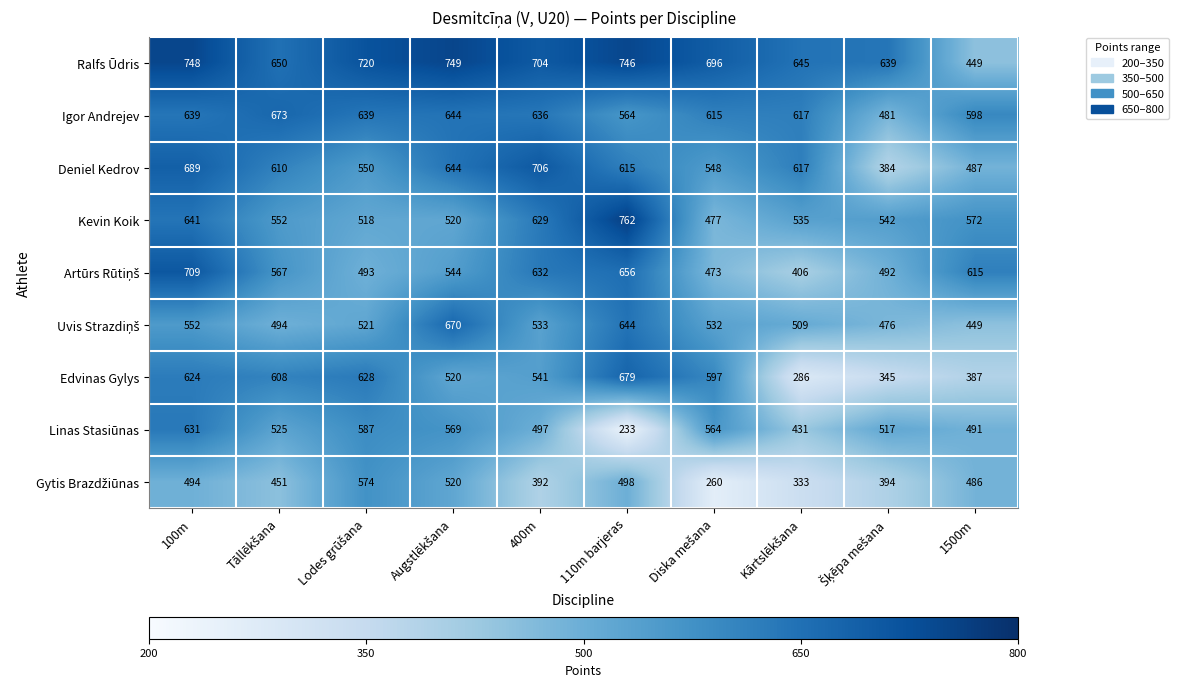

What is the difference between the highest and lowest values at 1500m?

228